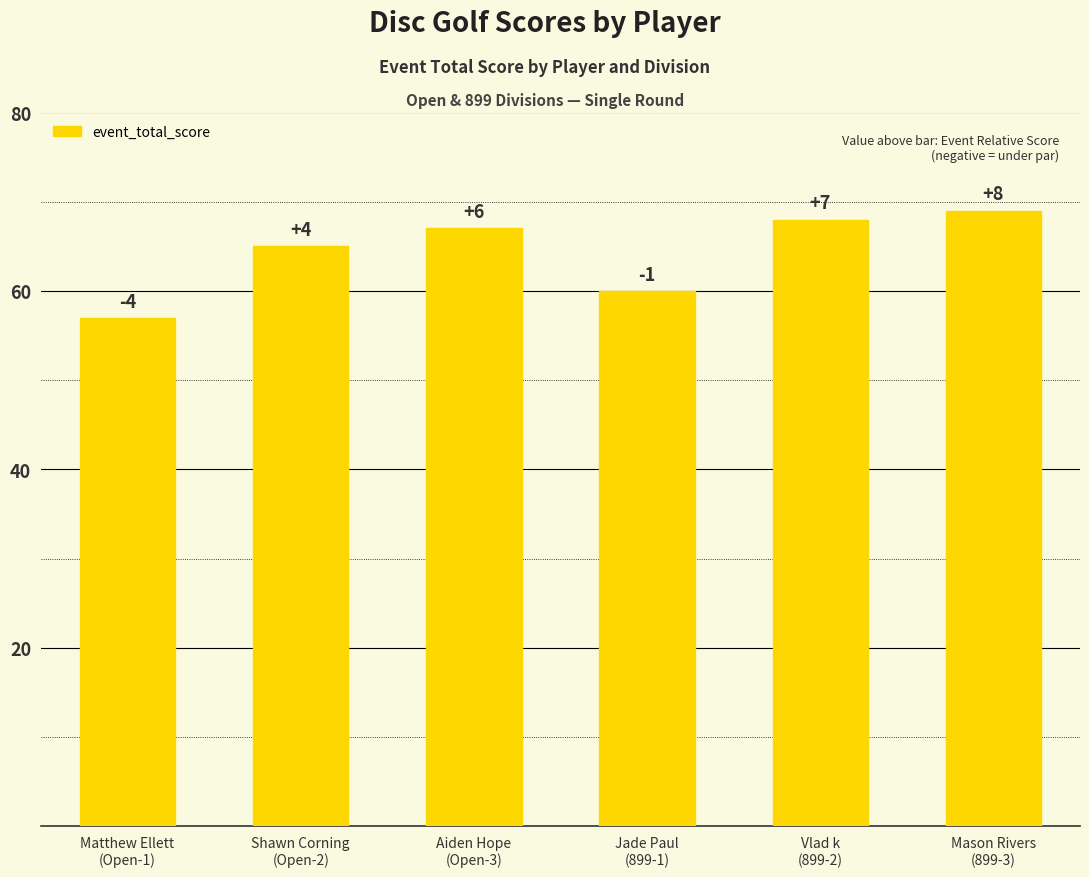

How many bars are there in total?

6